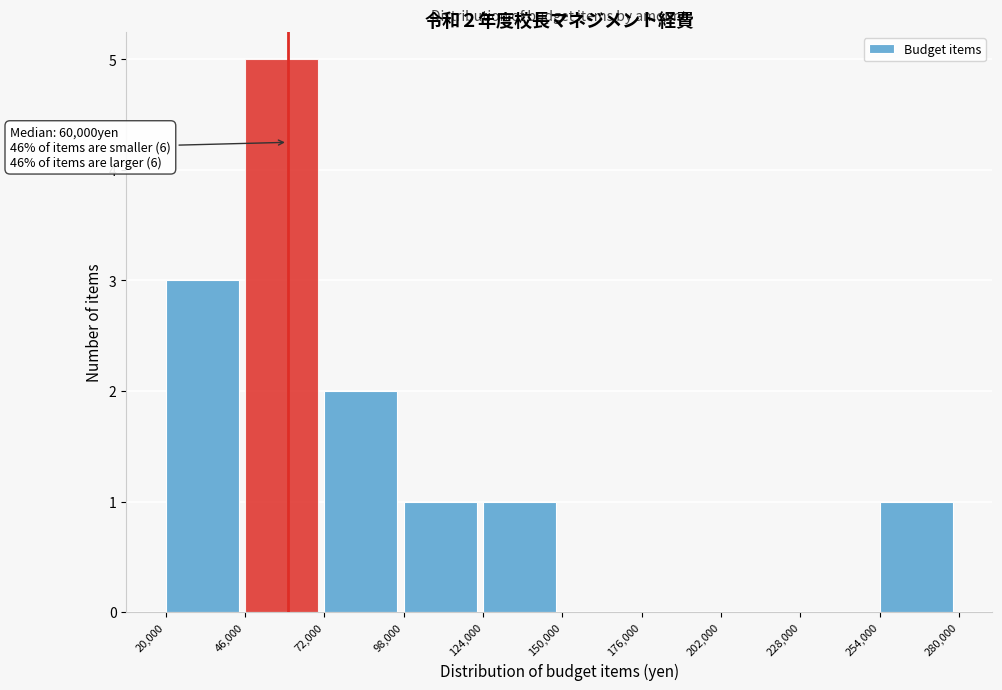

Which range on the x-axis has the tallest bar?

46,000 to 72,000